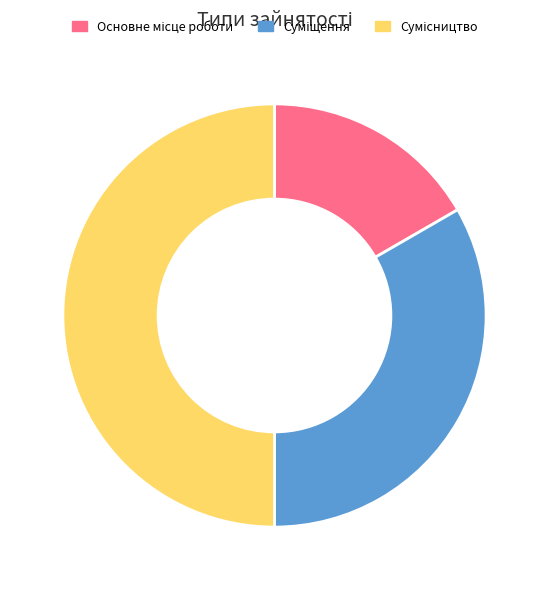

What percentage is the Суміщення slice, to the nearest percent?

33%